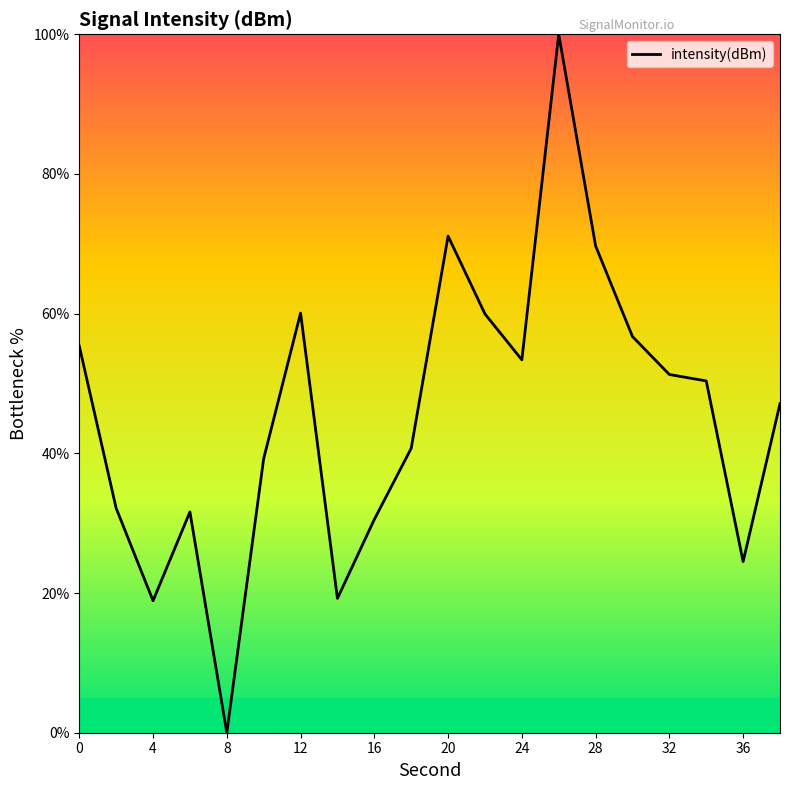

What is the greatest value displayed?

100.0